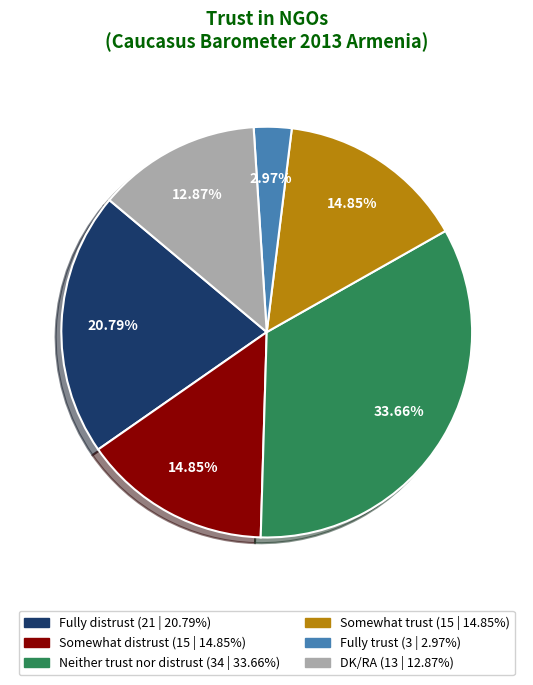

How many segments does this pie chart have?

6